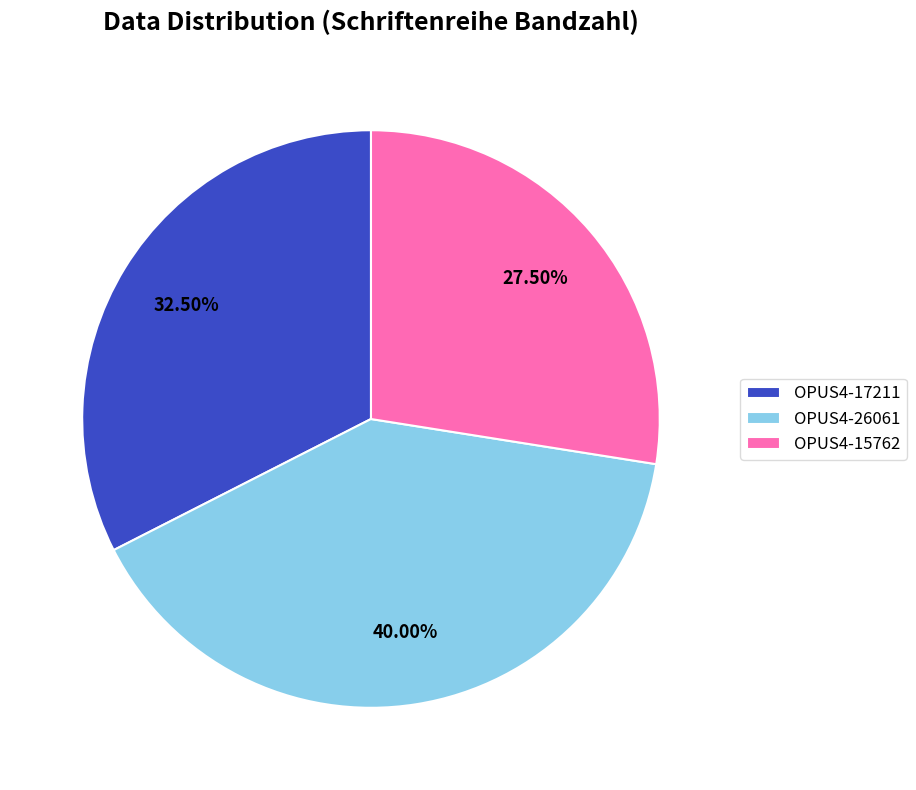

Is it true that OPUS4-26061 is 40% of the pie?

True